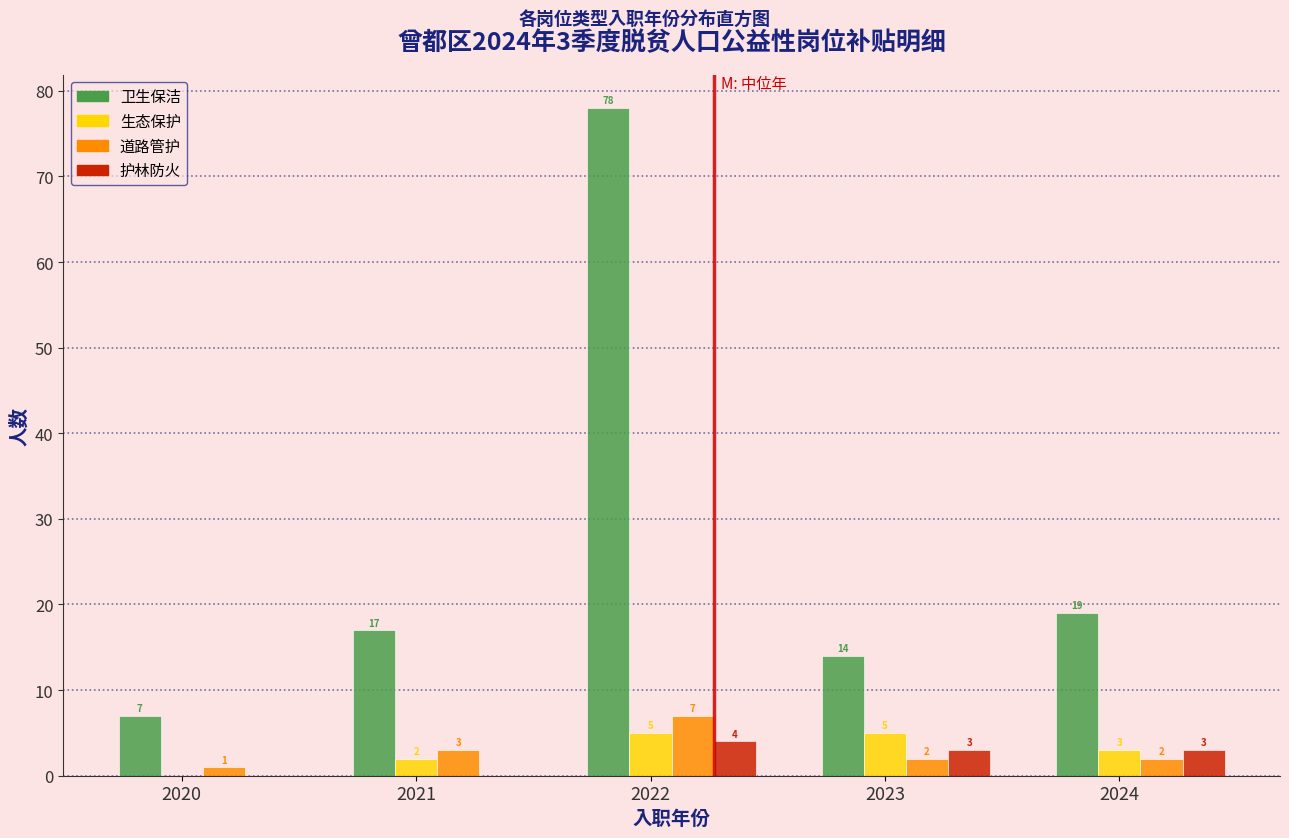

What is the sum of all 生态保护 values?

15